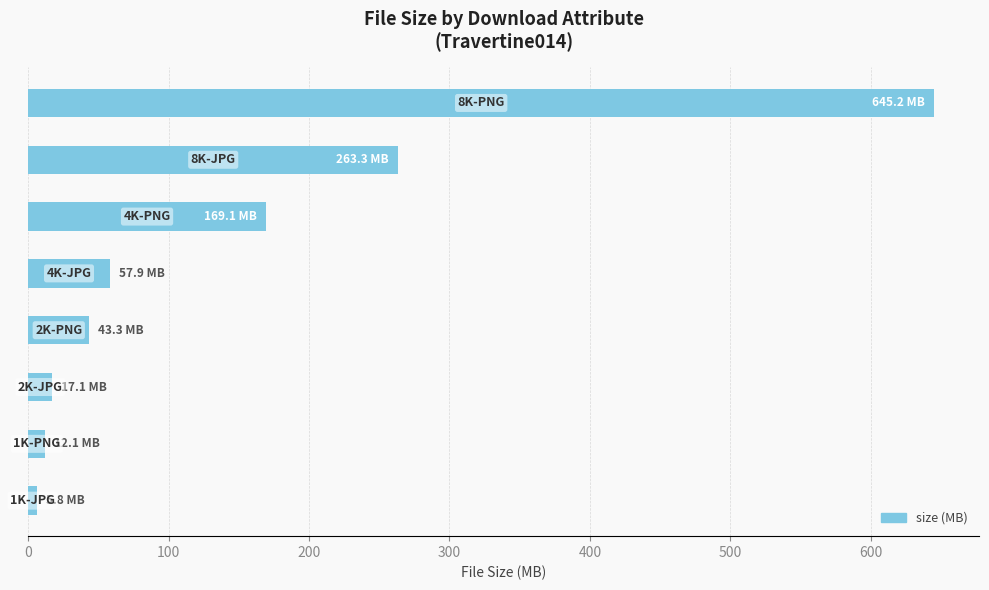

What is the average value?

151.7